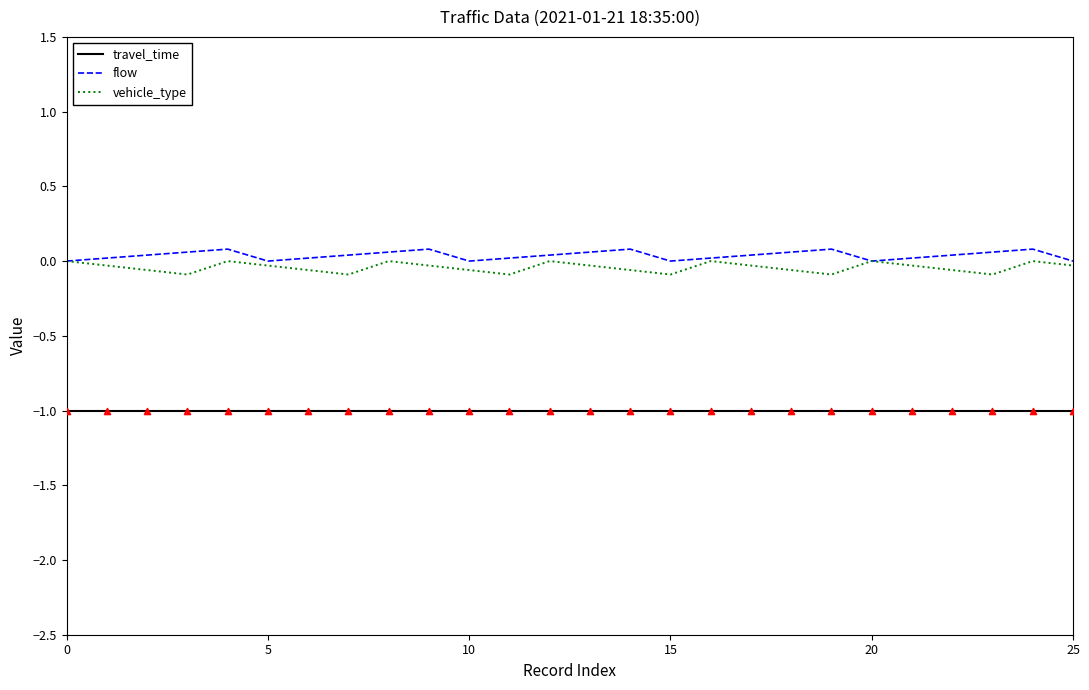

What are all the series names shown in the legend?

travel_time, flow, vehicle_type